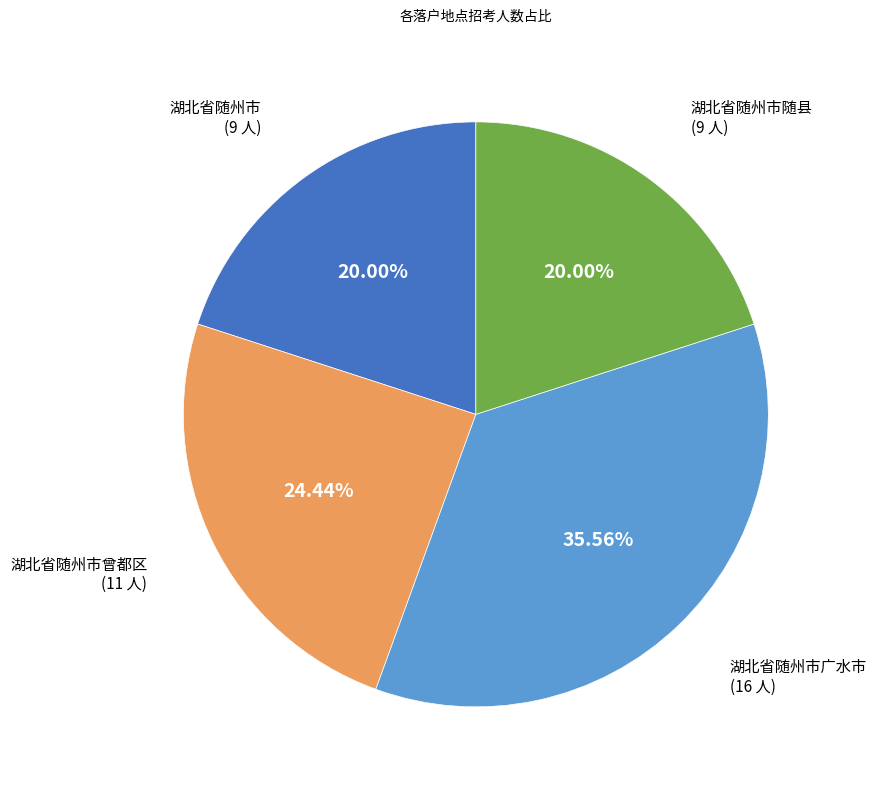

What percentage is NOT represented by 湖北省随州市随县?

80.0%